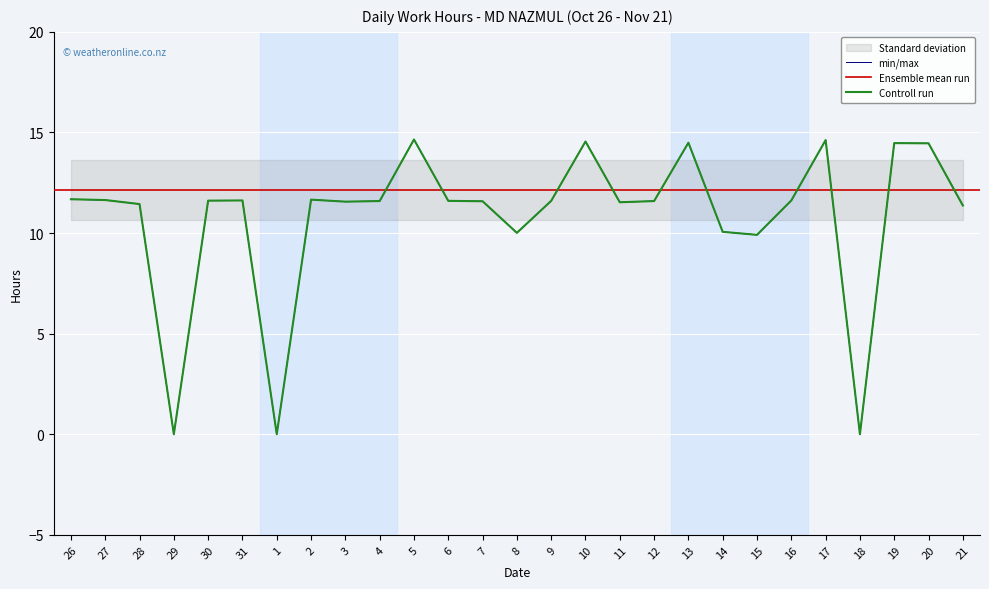

Which has a higher value, 4 or 26?

26